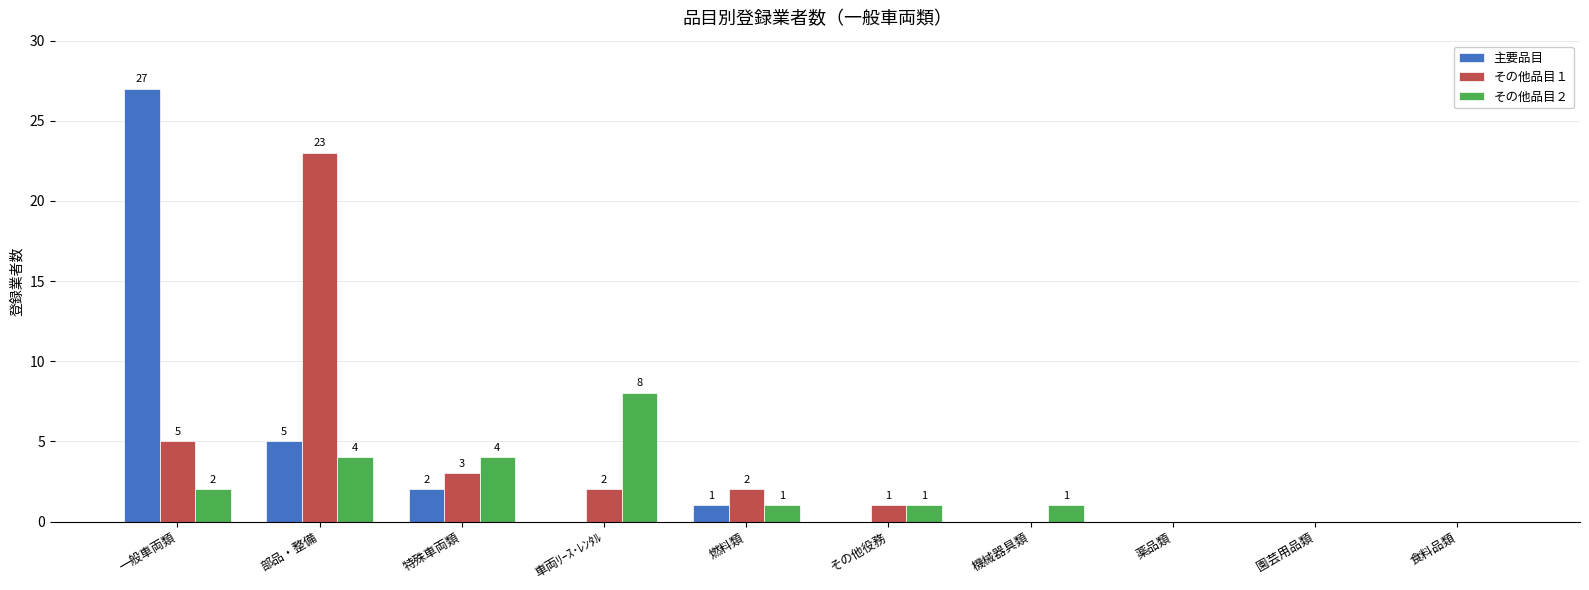

Count the number of categories in the chart.

10